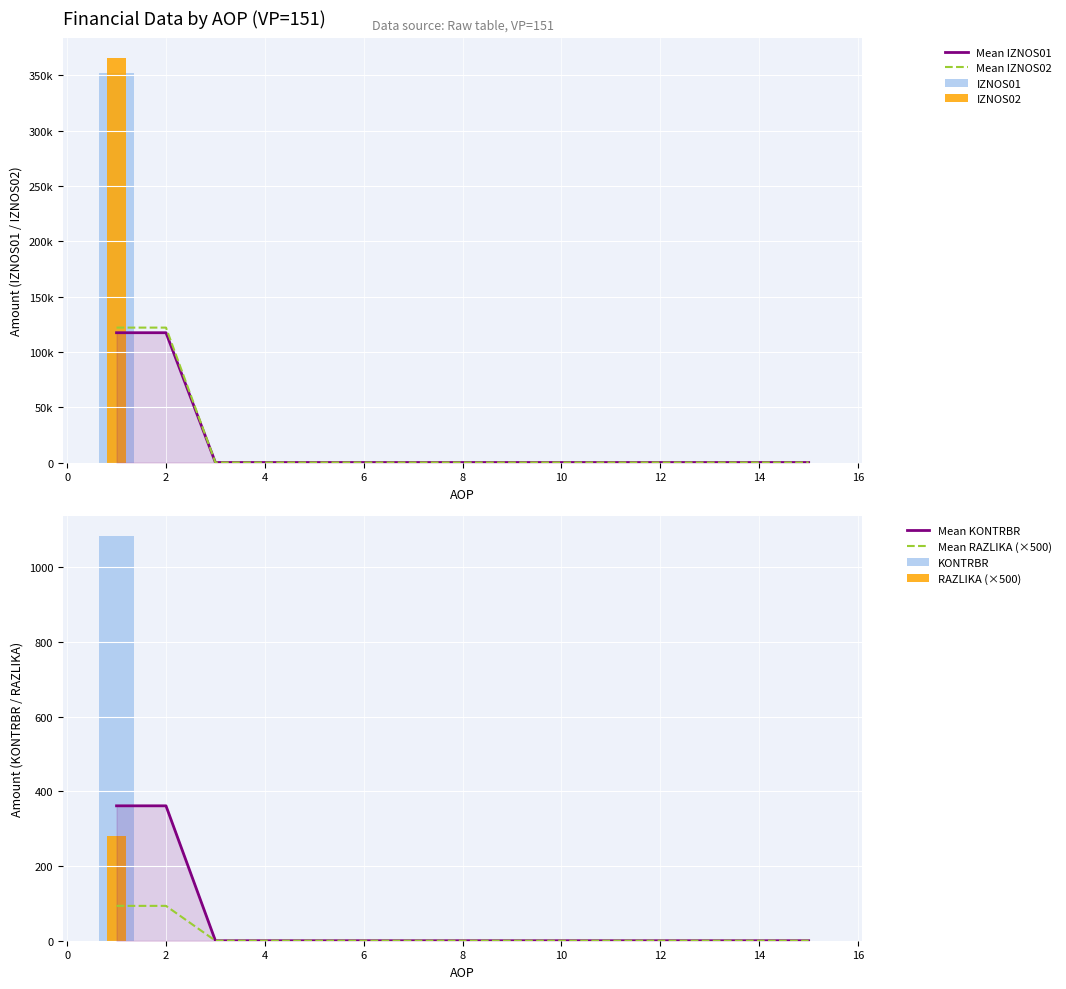

At which label does IZNOS02 reach its peak?

1